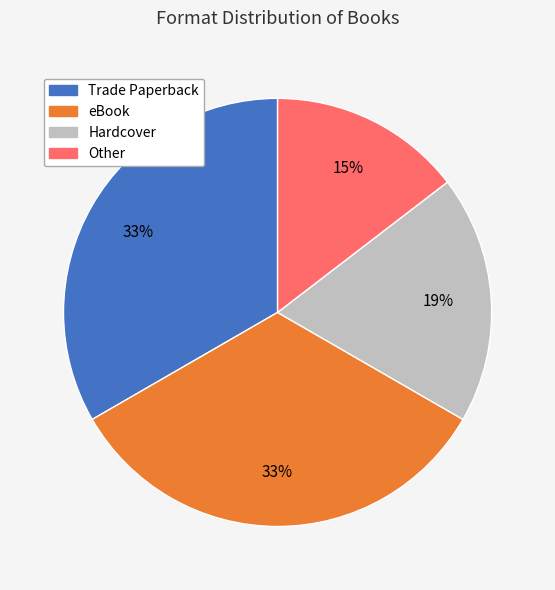

Does any single category account for the majority?

No